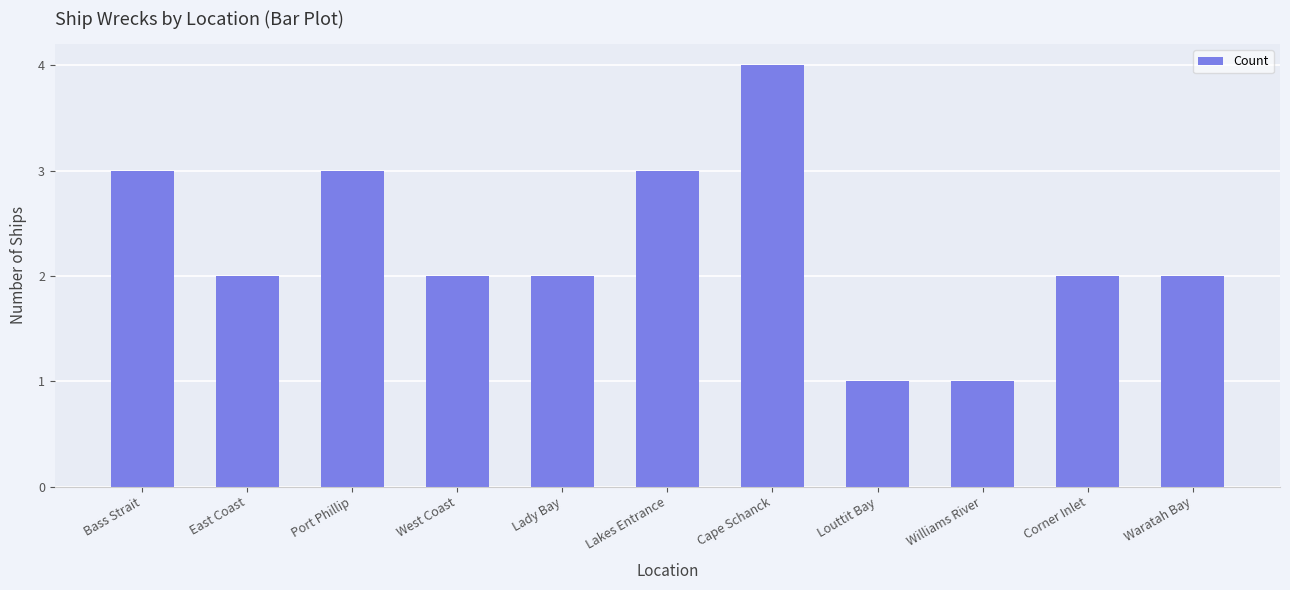

What is the greatest value displayed?

4